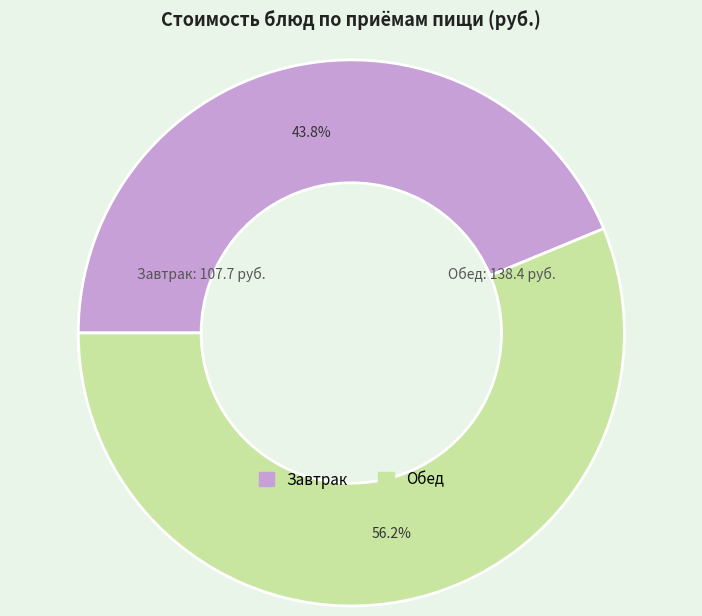

Count the number of slices in the pie.

2